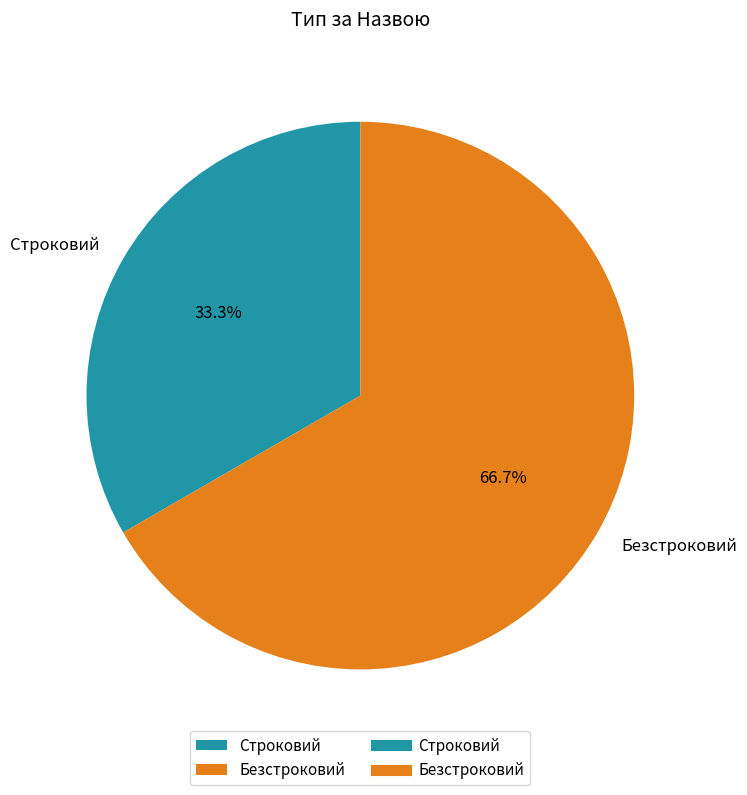

Count the number of slices in the pie.

2